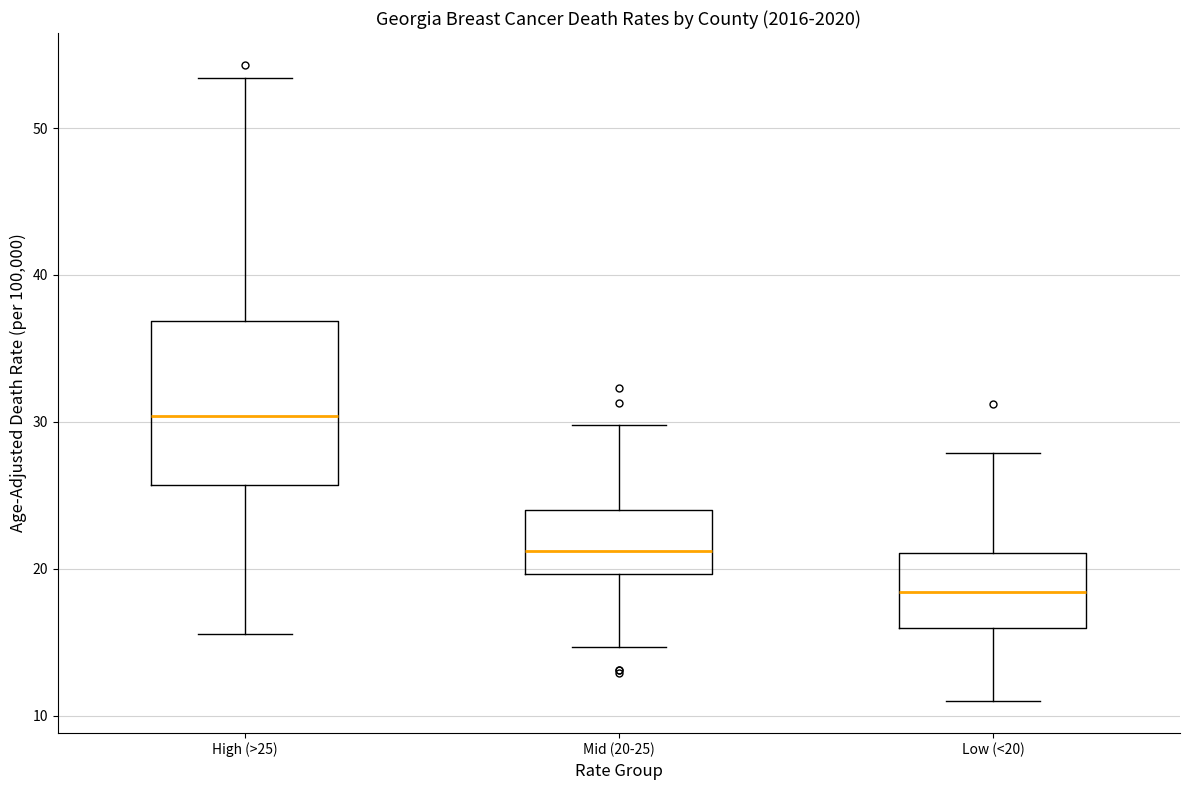

Where does the lower whisker of the box for Mid (20-25) end on the y-axis? The values are not printed on the chart, so give them approximately, as read against the axis.

15